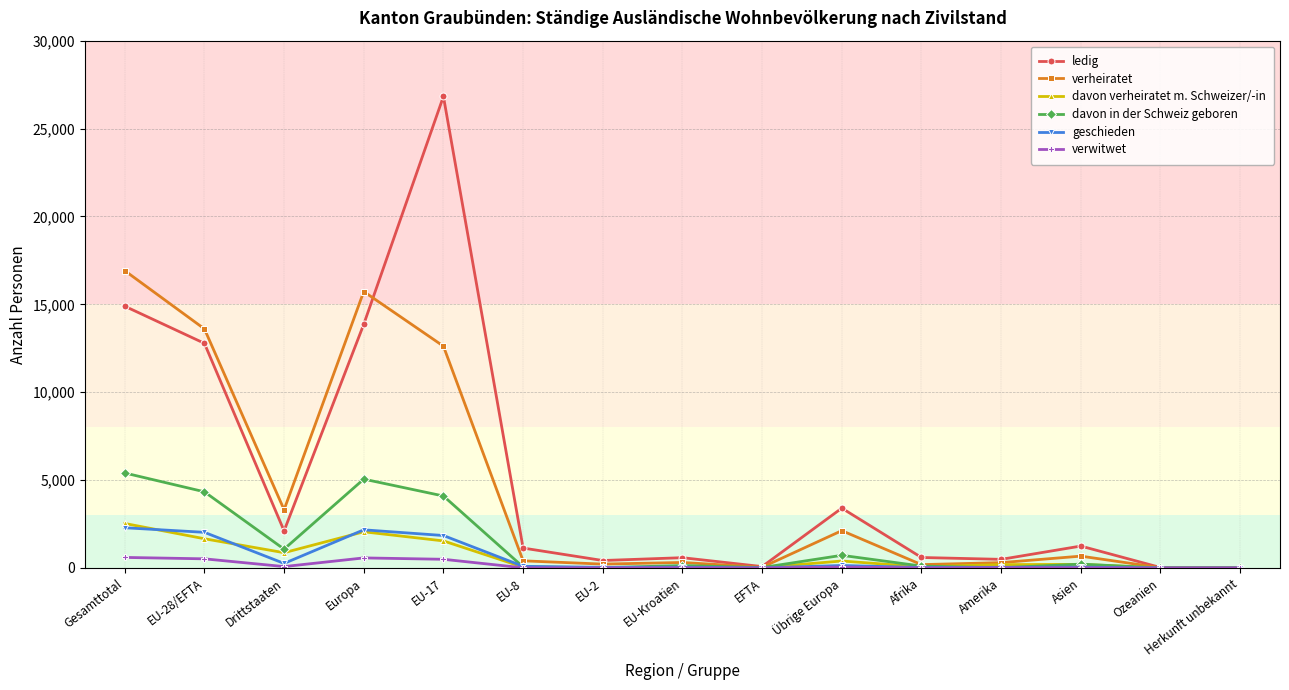

Where is the first local minimum for verheiratet?

Drittstaaten